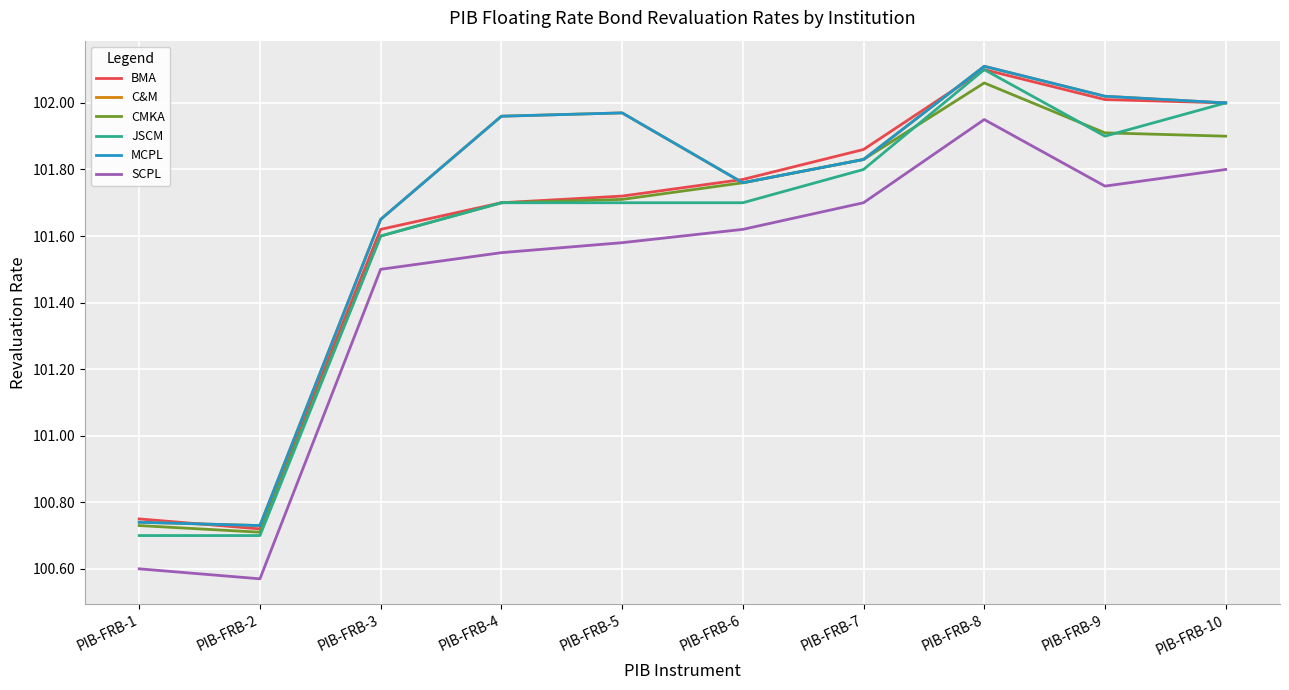

Does the chart display data point markers on the line(s)?

No